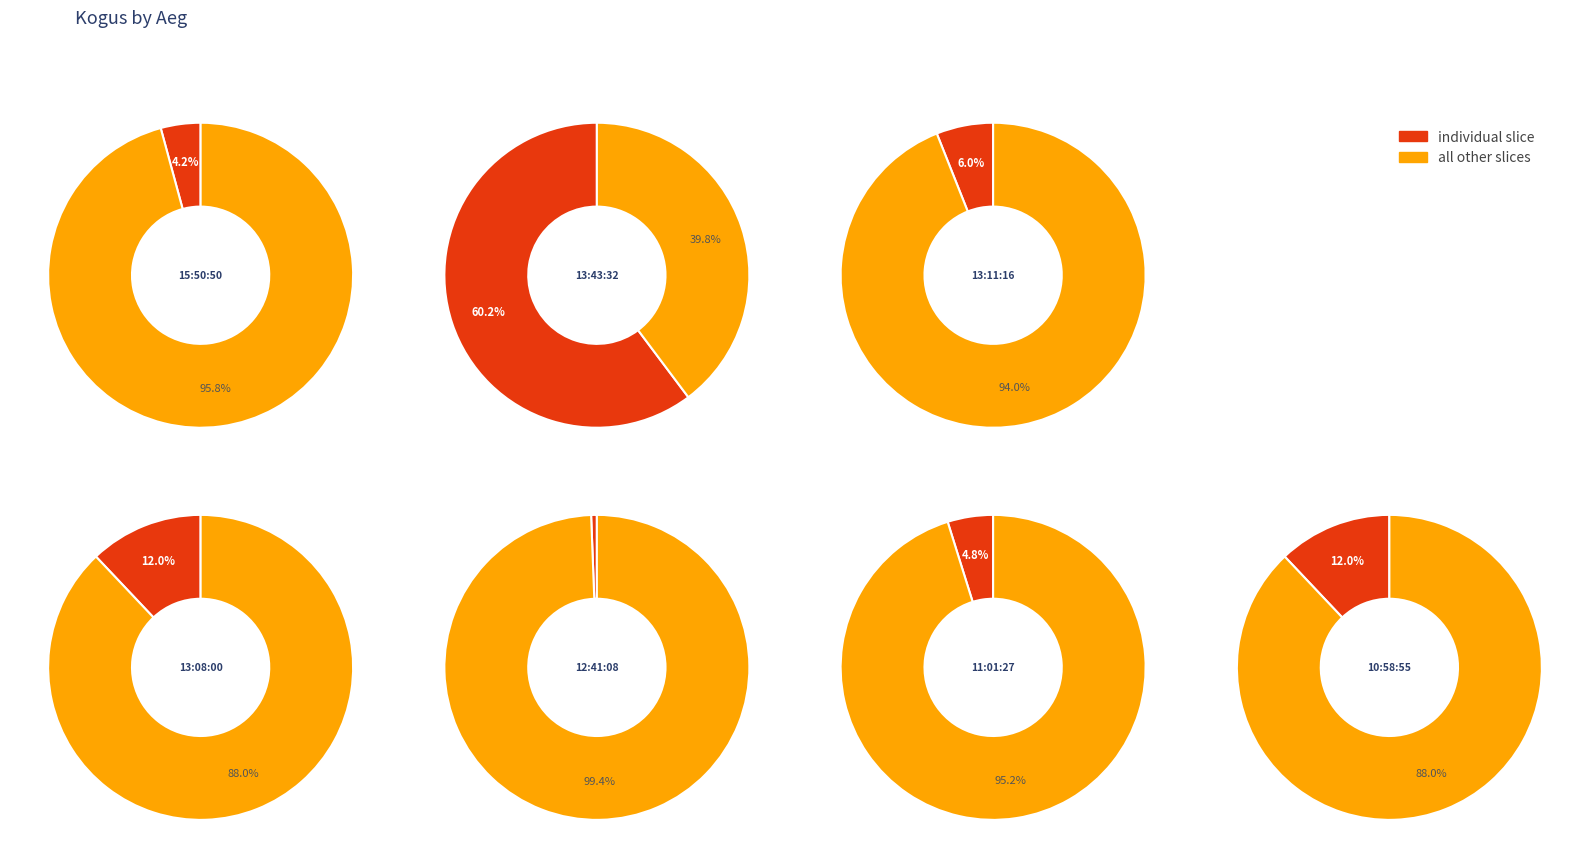

Count the number of slices in the pie.

7